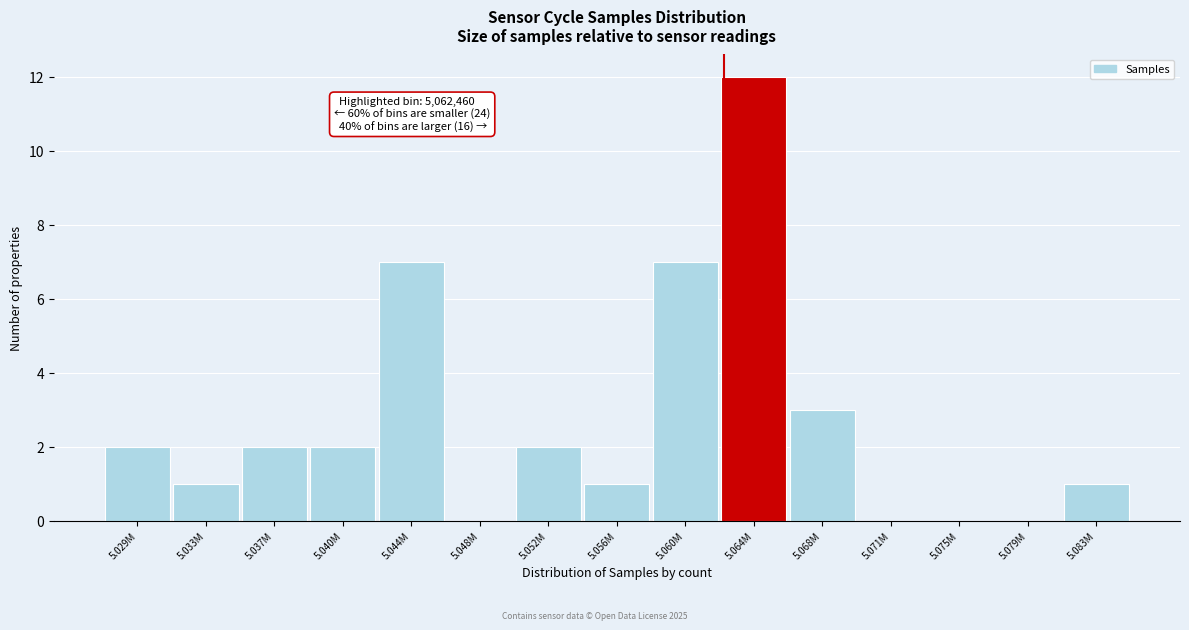

Reading left to right, extract all data points from this chart.

5.029M=2	5.033M=1	5.037M=2	5.040M=2	5.044M=7	5.048M=0	5.052M=2	5.056M=1	5.060M=7	5.064M=12	5.068M=3	5.071M=0	5.075M=0	5.079M=0	5.083M=1